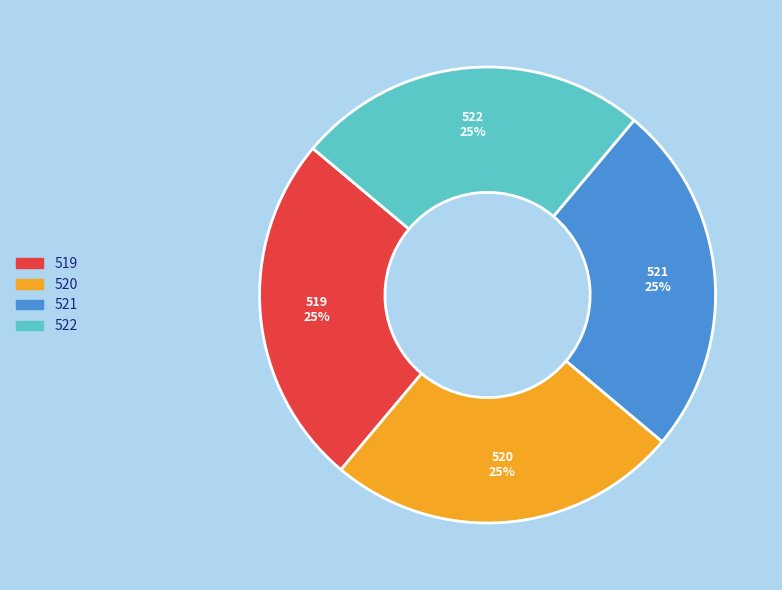

How many slices are in this pie chart?

4